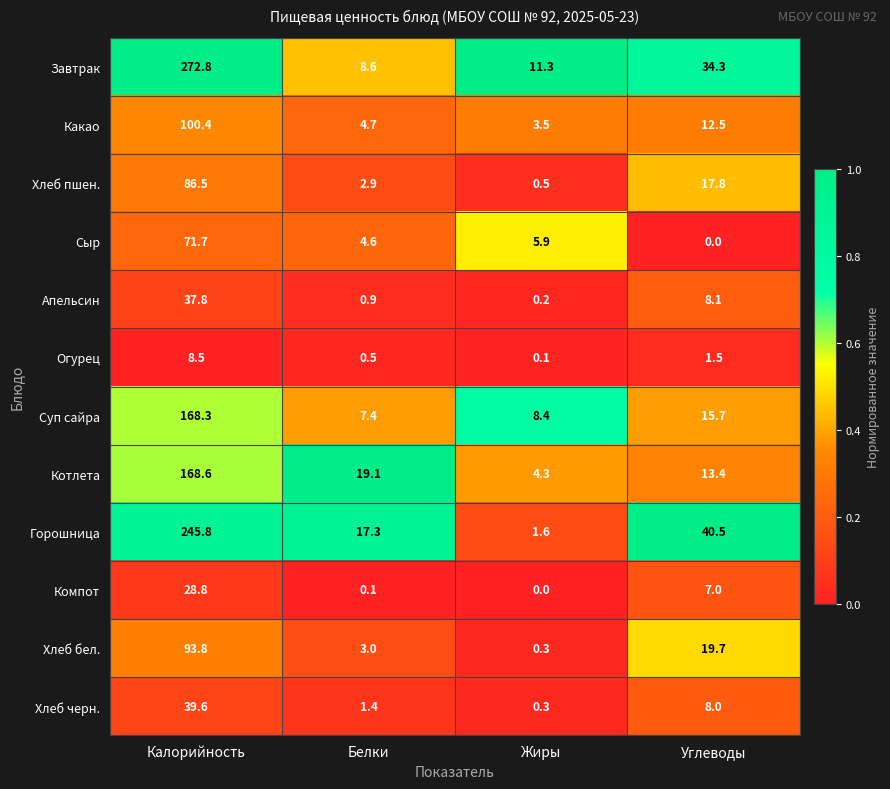

Where does the Завтрак series first go above 34?

Калорийность